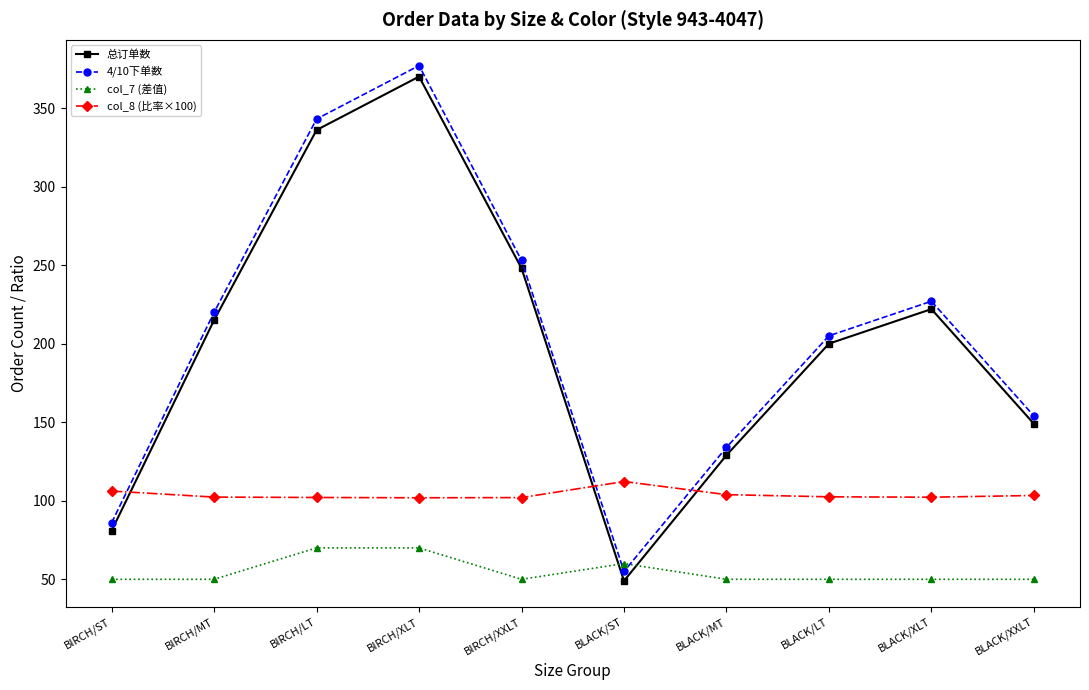

What is the sum of the 4/10下单数 values at BIRCH/ST and BLACK/XXLT?

240.0